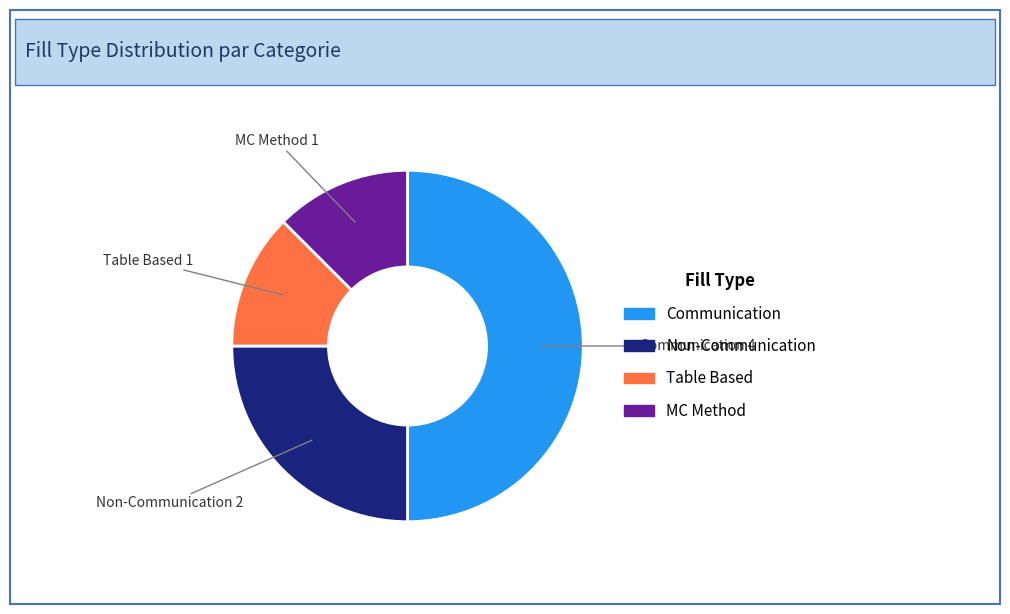

The Non-Communication slice represents 25% of the pie. True or false?

True